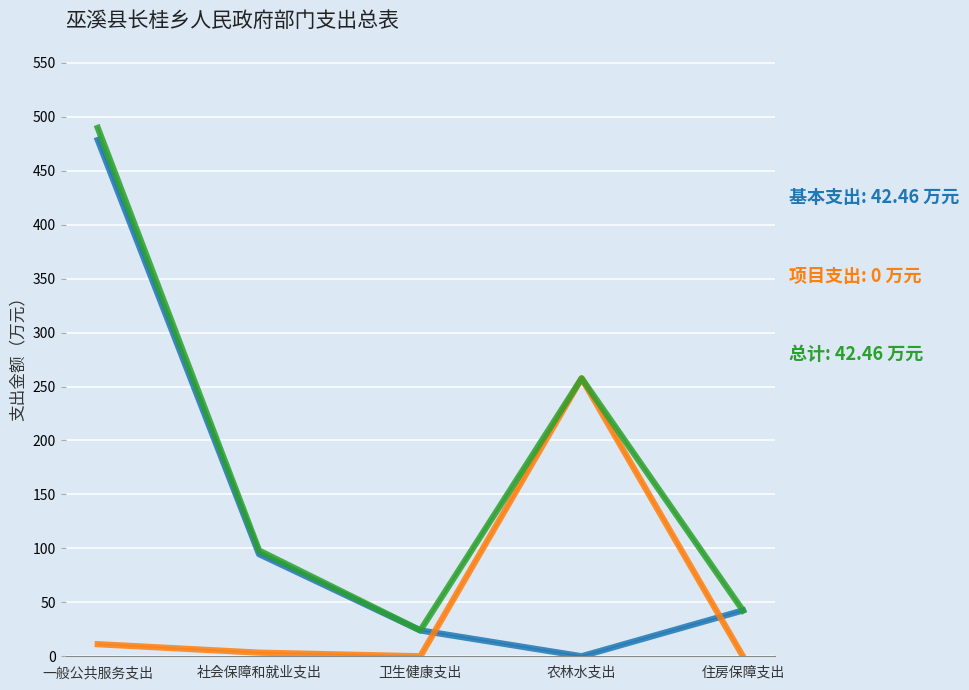

At which category is the sum across all series the highest?

一般公共服务支出